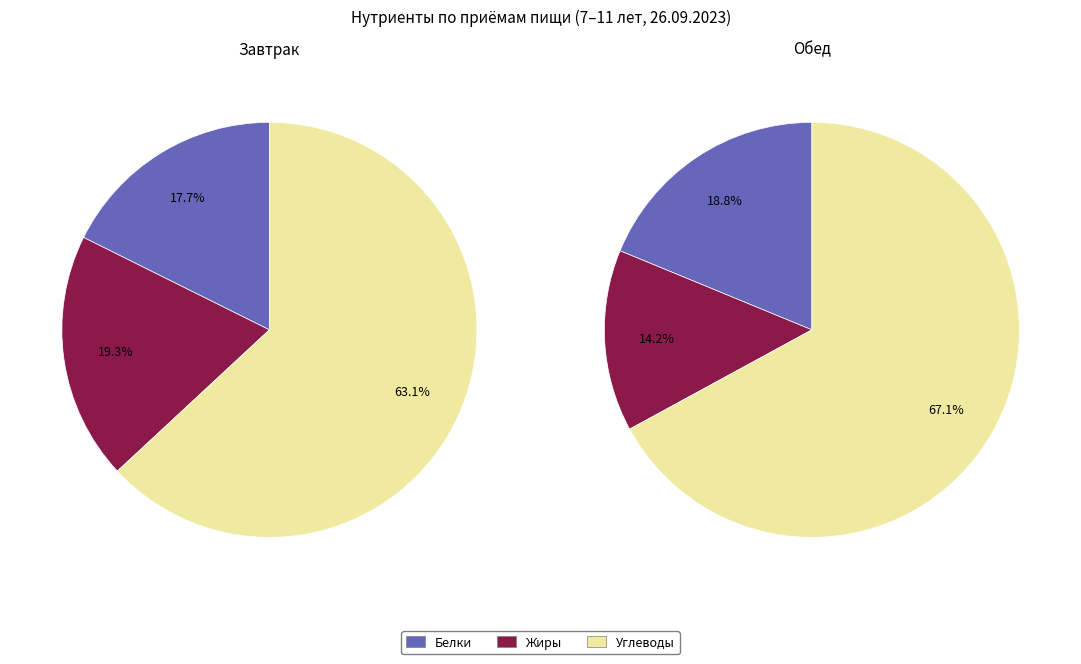

What is the smallest slice in the pie chart?

Белки